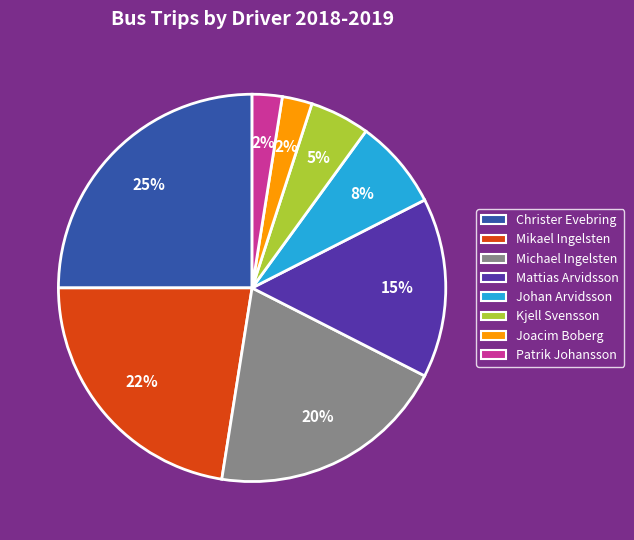

How many slices are in this pie chart?

8